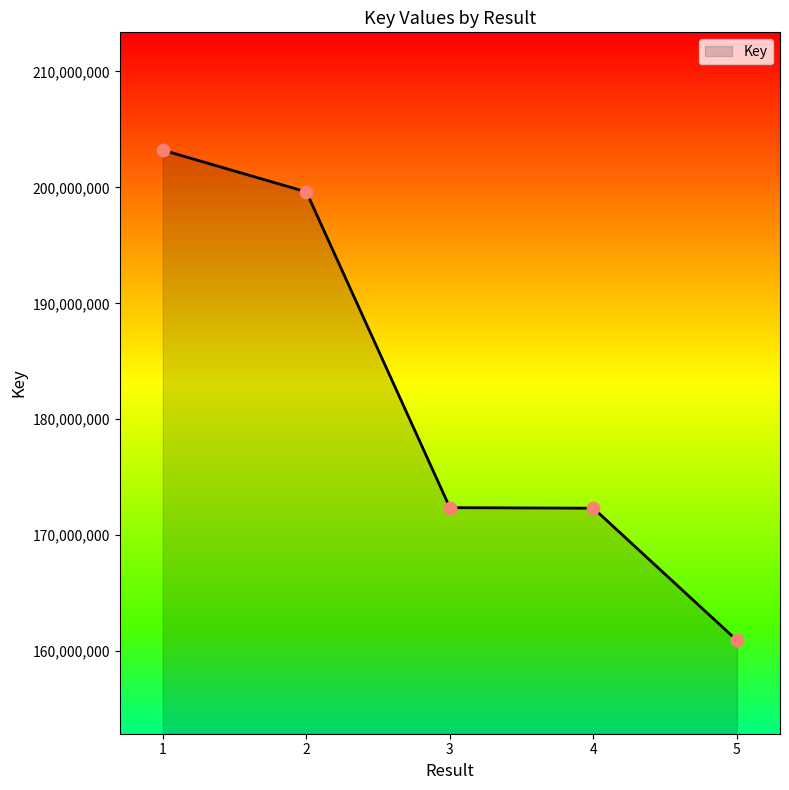

Which has a higher value, 4 or 2?

2